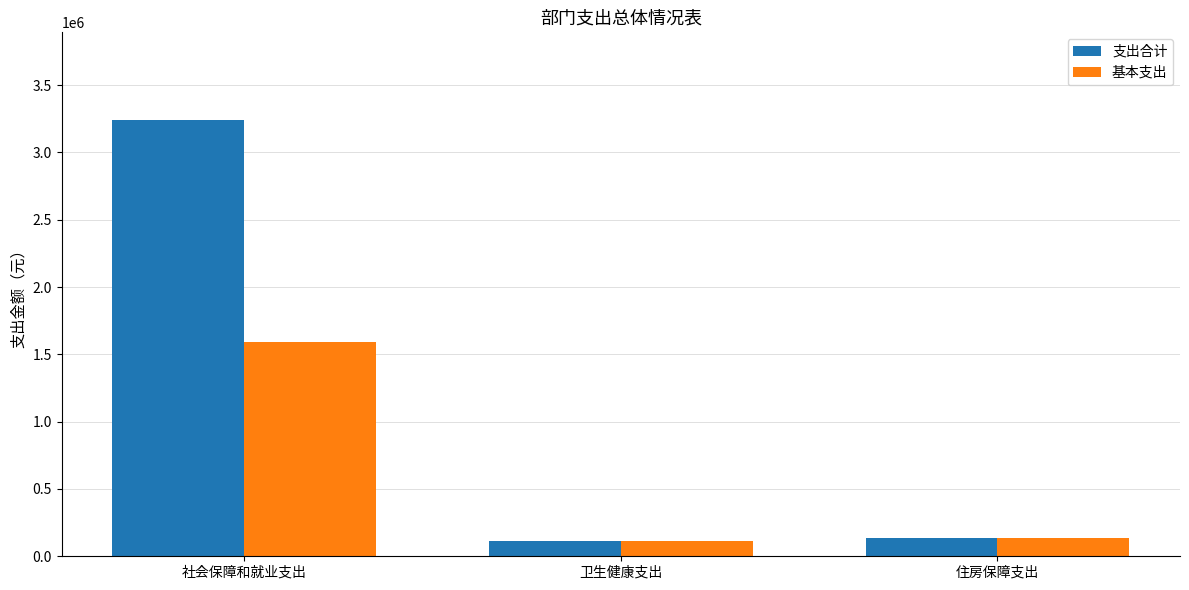

At which label does 基本支出 reach its peak?

社会保障和就业支出